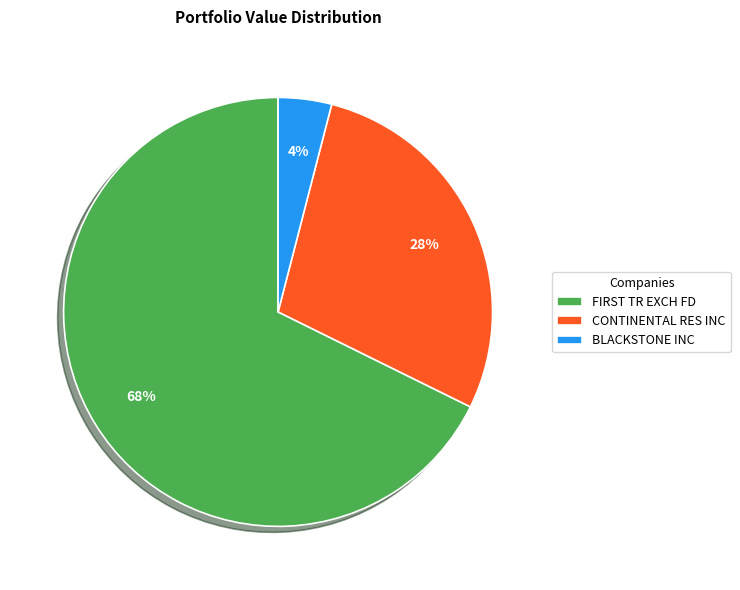

To the nearest percent, what percentage of the pie is BLACKSTONE INC?

4%